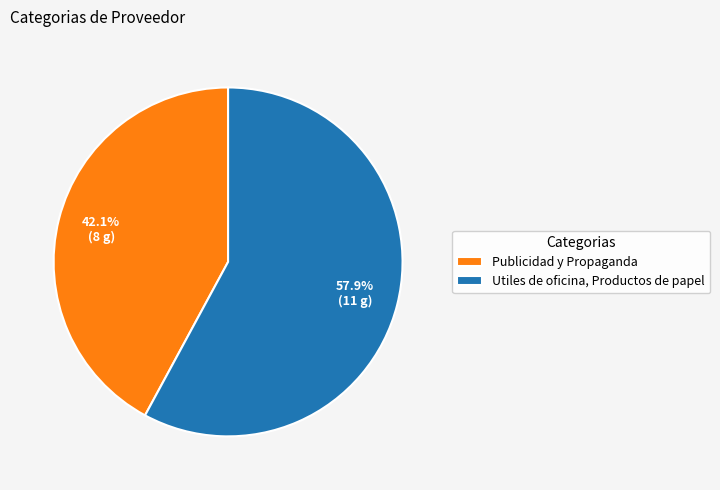

Count the number of slices in the pie.

2